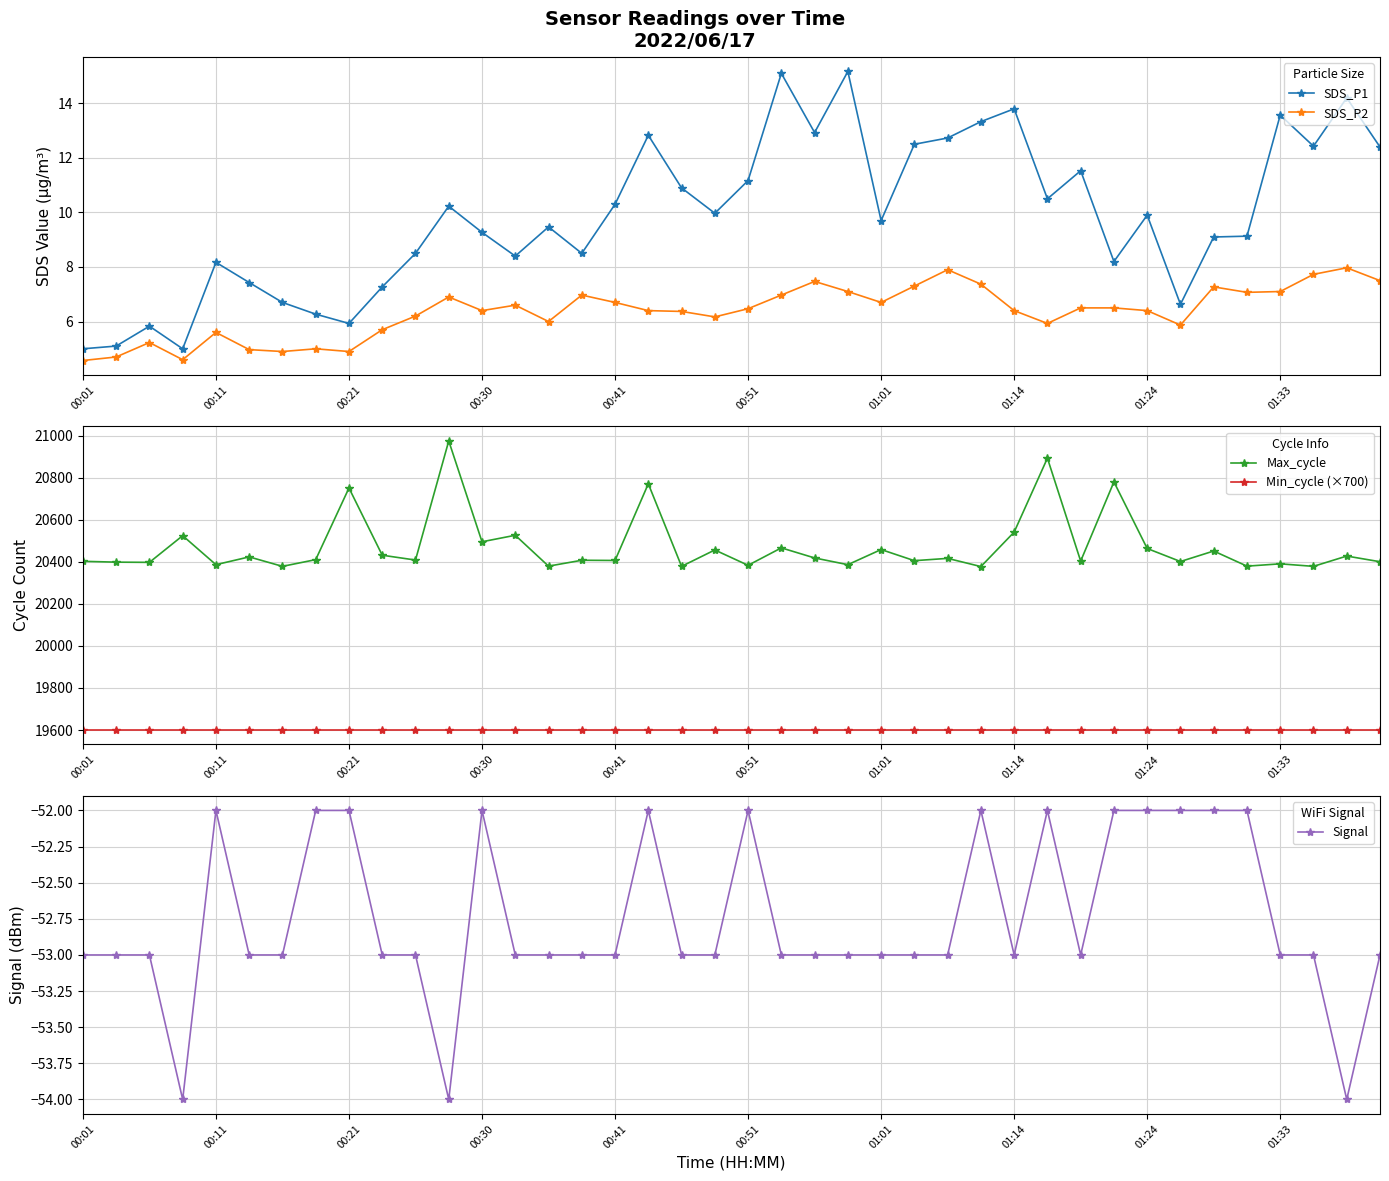

True or false: Min_cycle (×700) and SDS_P2 cross at least once.

False